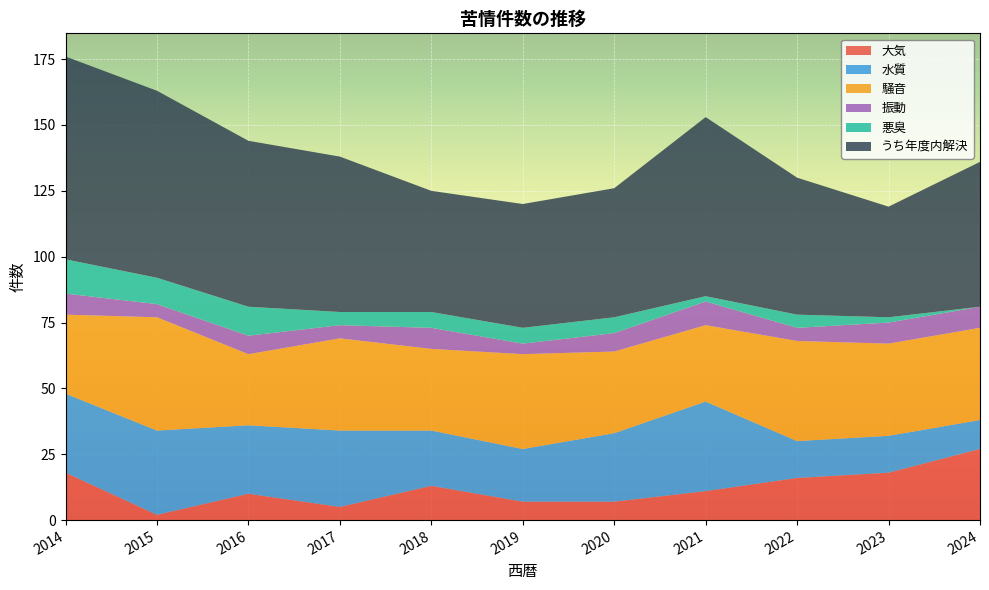

Reading left to right, extract all data points from this chart.

大気: 18	2	10	5	13	7	7	11	16	18	27
水質: 30	32	26	29	21	20	26	34	14	14	11
騒音: 30	43	27	35	31	36	31	29	38	35	35
振動: 8	5	7	5	8	4	7	9	5	8	8
悪臭: 13	10	11	5	6	6	6	2	5	2	0
うち年度内解決: 77	71	63	59	46	47	49	68	52	42	55